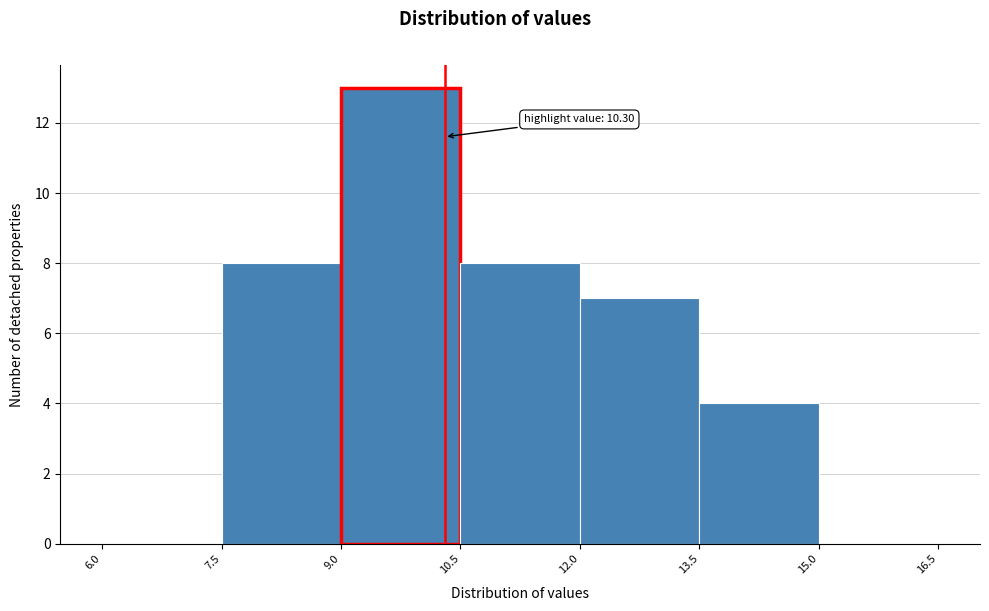

Over which range of the x-axis is the bar tallest?

9.0 to 10.5